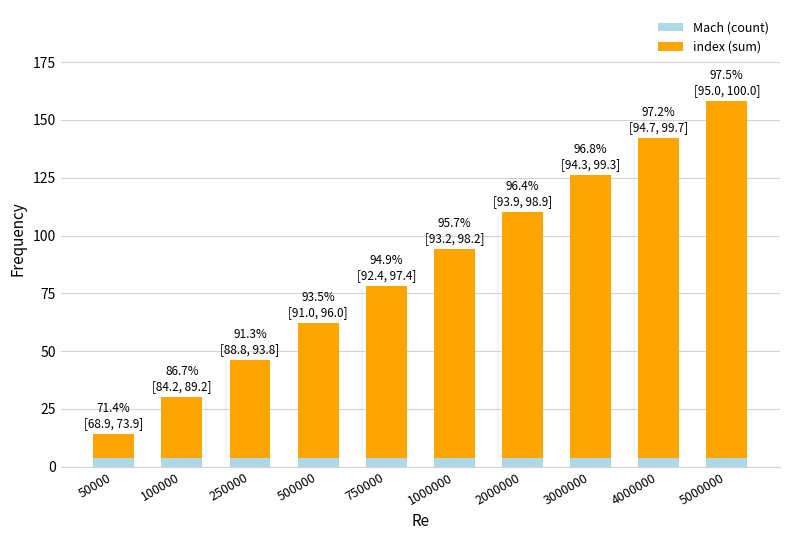

Reading left to right, what are the values for Mach (count)?

50000=4	100000=4	250000=4	500000=4	750000=4	1000000=4	2000000=4	3000000=4	4000000=4	5000000=4